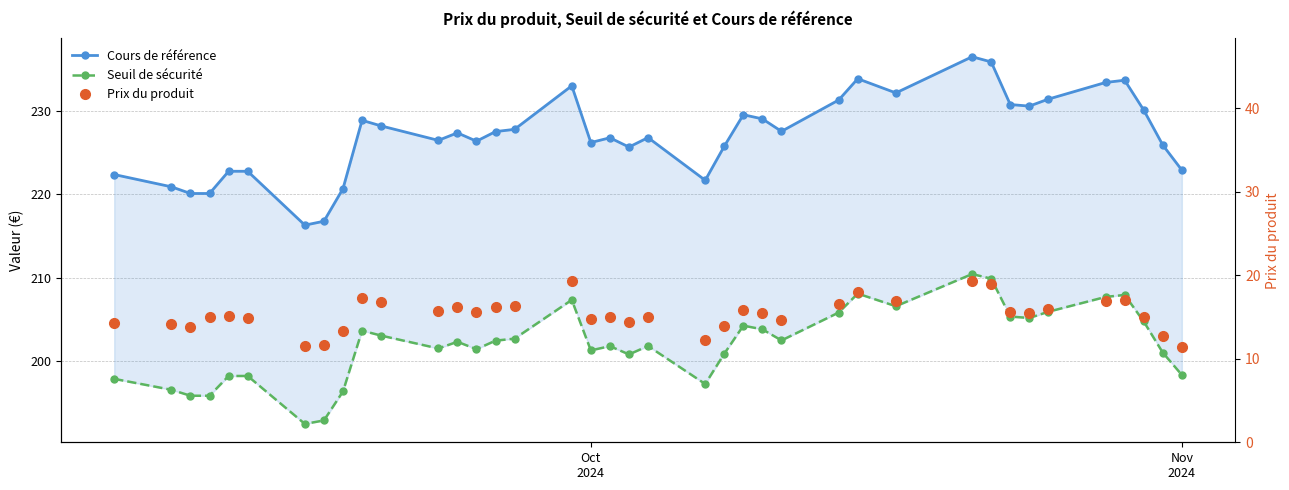

True or false: Cours de référence and Seuil de sécurité cross at least once.

False